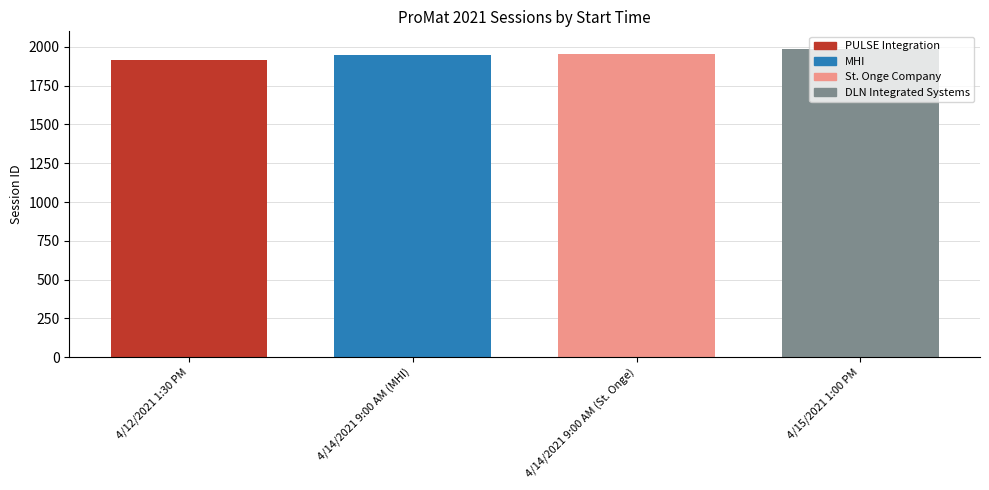

What is the maximum value shown in the chart?

1984